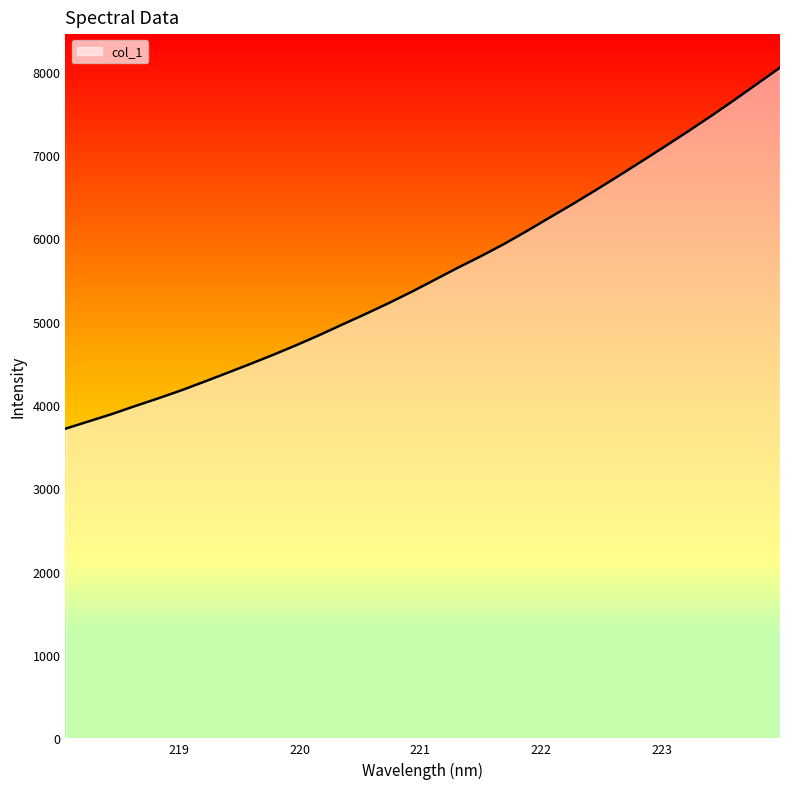

What is the difference between the maximum and minimum values?

4332.6